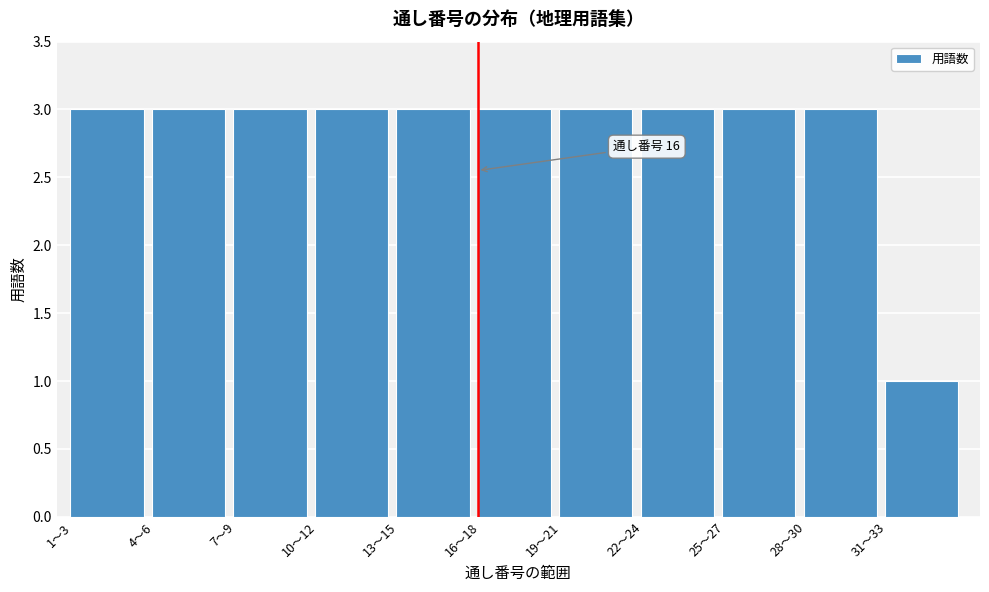

Reading left to right, list all the values displayed in this chart.

3	3	3	3	3	3	3	3	3	3	1